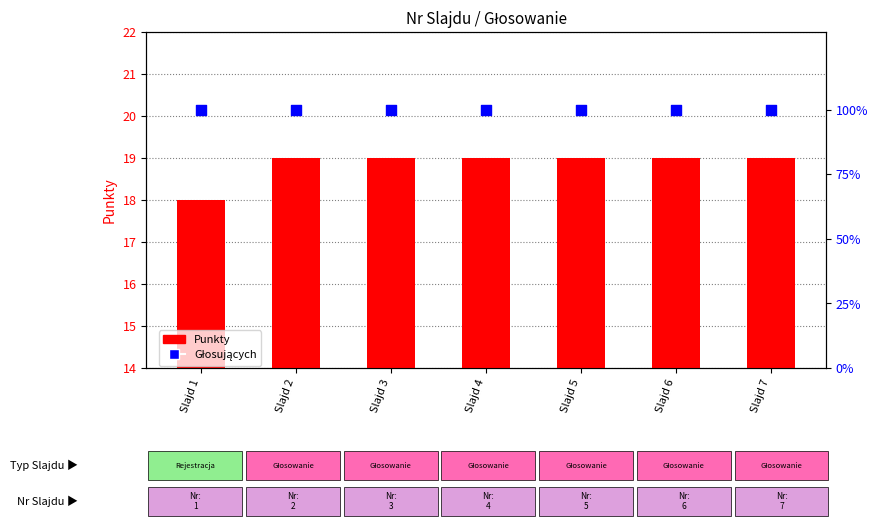

What is the total value across all series at Slajd 3?

119